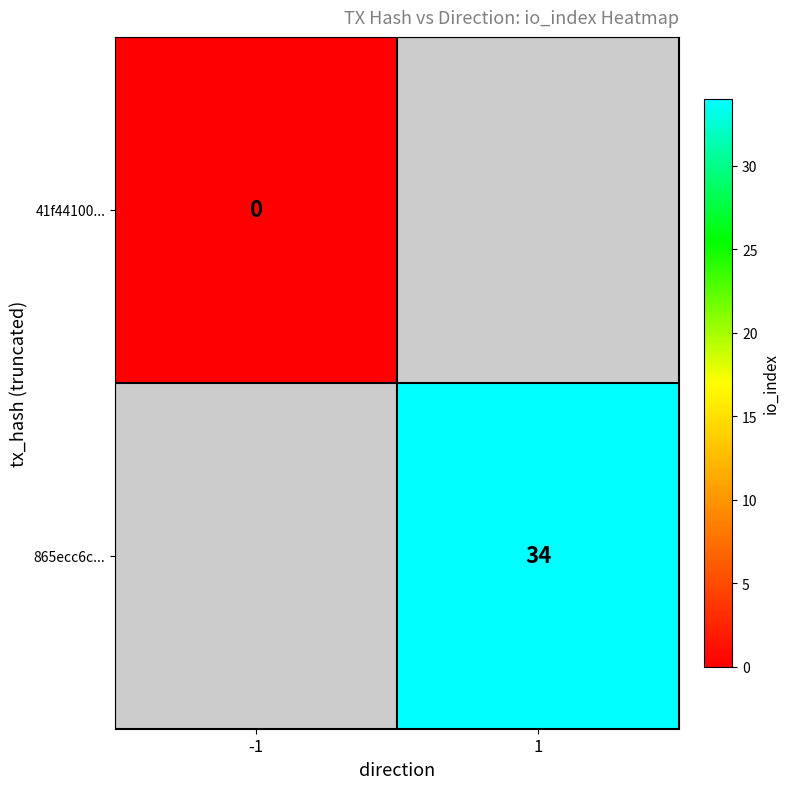

Between -1 and 1, which is larger?

1